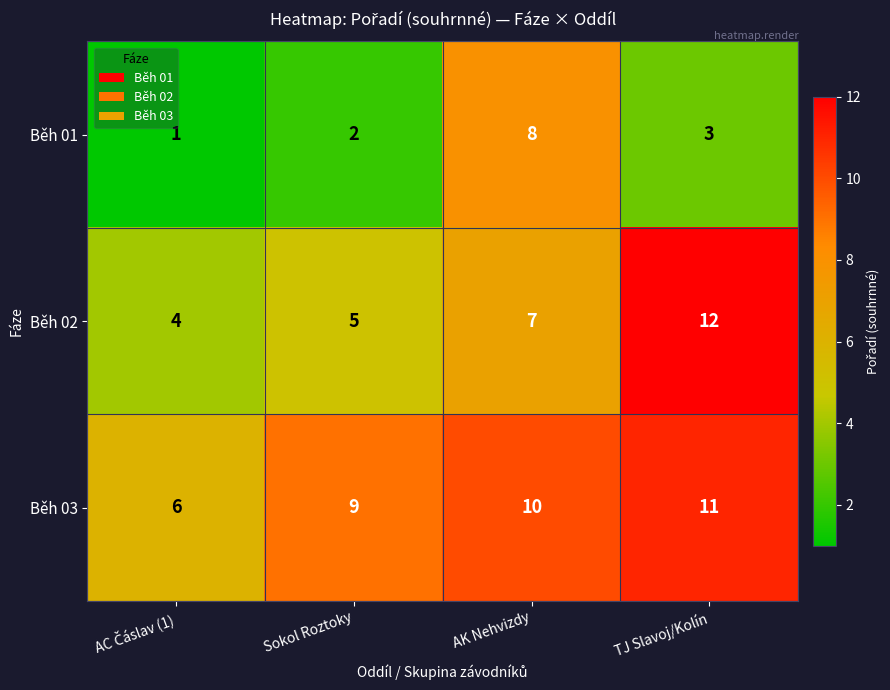

Which category has the highest value across all series?

TJ Slavoj/Kolín